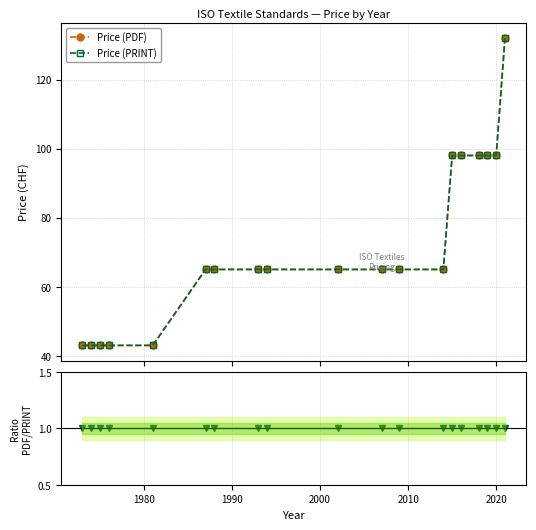

Count the Price (PDF) values in the range 43 to 98.

18